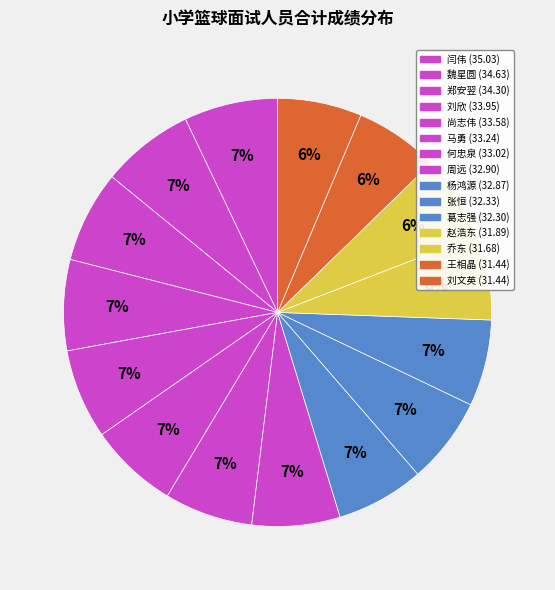

Is 闫伟 the majority of the pie?

No